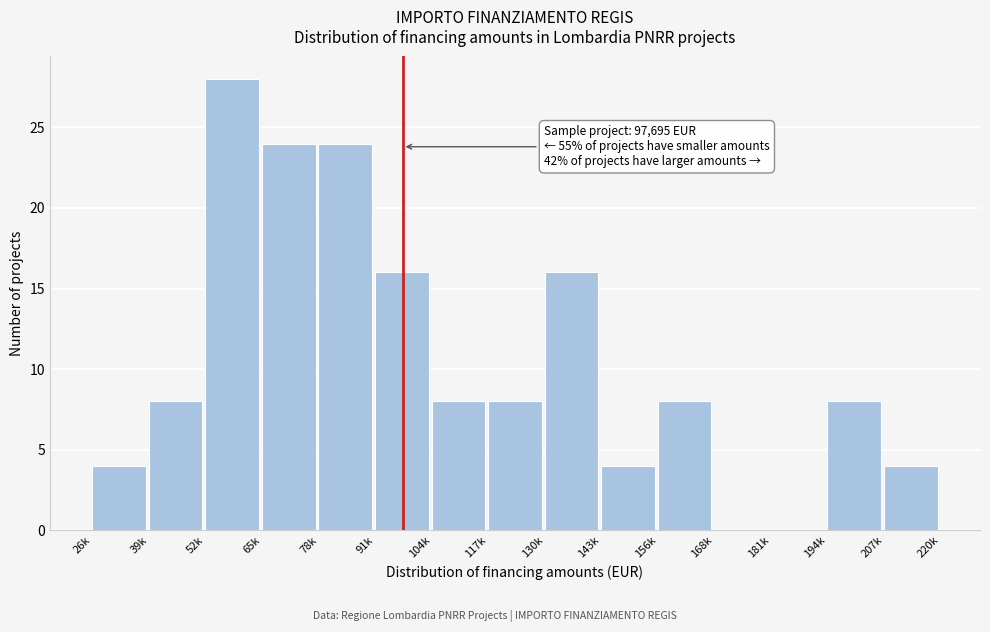

Reading left to right, extract all data points from this chart.

26k=4	39k=8	52k=28	65k=24	78k=24	91k=16	104k=8	117k=8	130k=16	143k=4	156k=8	168k=0	181k=0	194k=8	207k=4